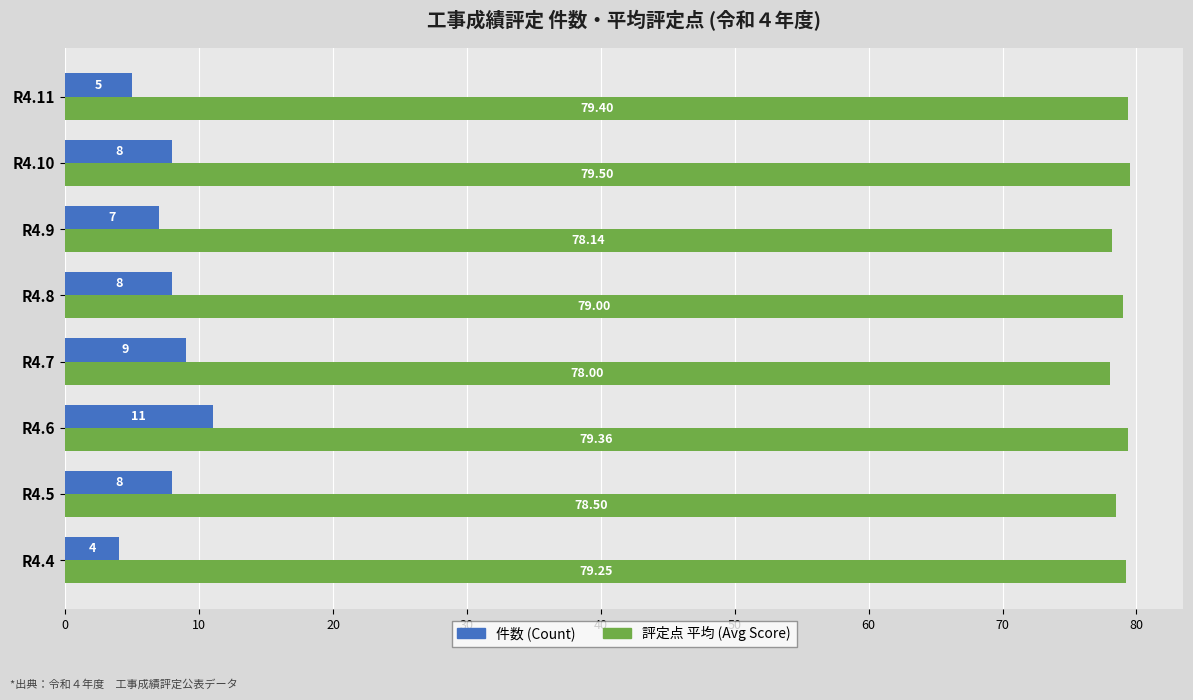

Between R4.6 and R4.7, which series saw the biggest shift?

件数 (Count)